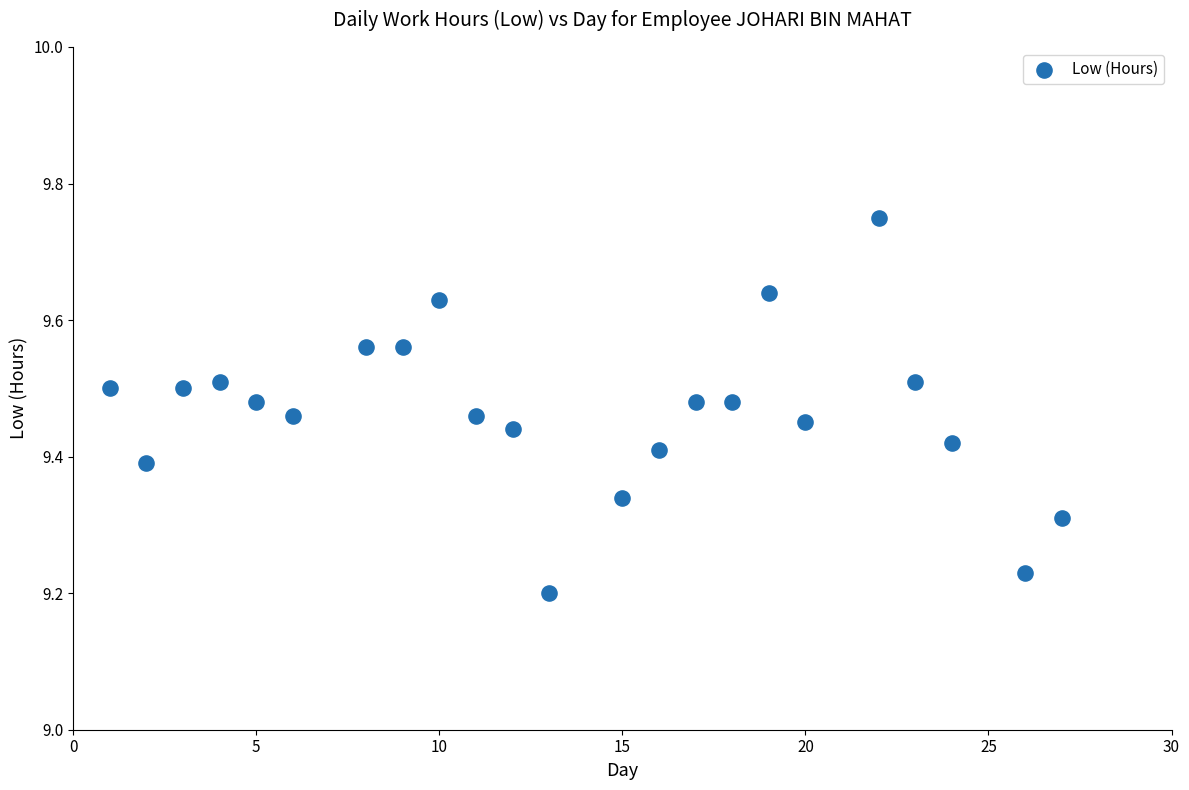

What is the range of X values (max minus min)?

26.0